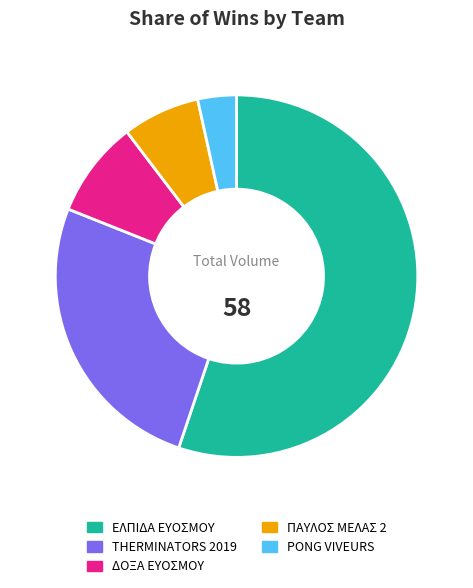

To the nearest percent, what is the average slice percentage?

20%